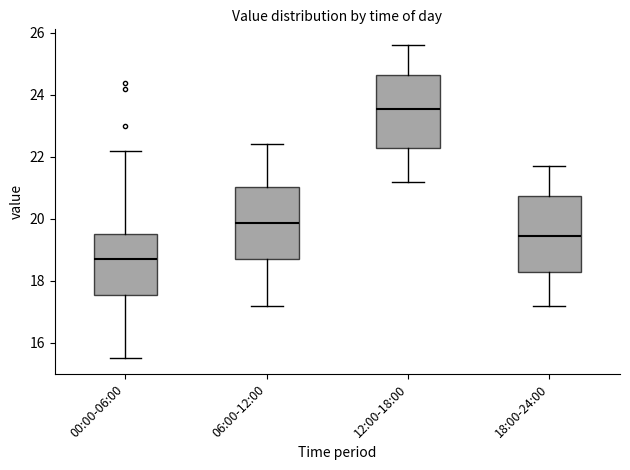

Reading left to right, read every box against the y-axis: the position of its median line, the range the box covers, and the ends of its whiskers. The values are not printed on the chart, so give them approximately, as read against the axis.

00:00-06:00: median 18.8, box 17.6 to 19.6, whiskers 15.6 to 22.2
06:00-12:00: median 19.8, box 18.8 to 21.0, whiskers 17.2 to 22.4
12:00-18:00: median 23.6, box 22.2 to 24.6, whiskers 21.2 to 25.6
18:00-24:00: median 19.4, box 18.2 to 20.8, whiskers 17.2 to 21.8